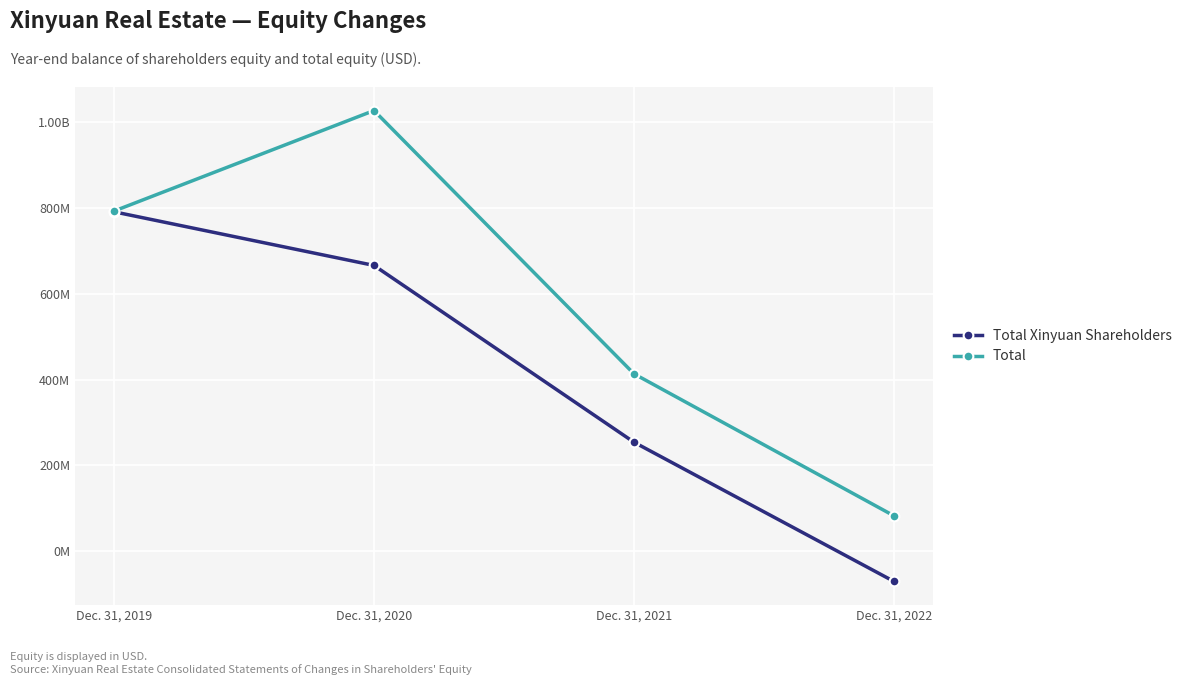

What is the difference between the Total values at Dec. 31, 2019 and Dec. 31, 2021?

378722785